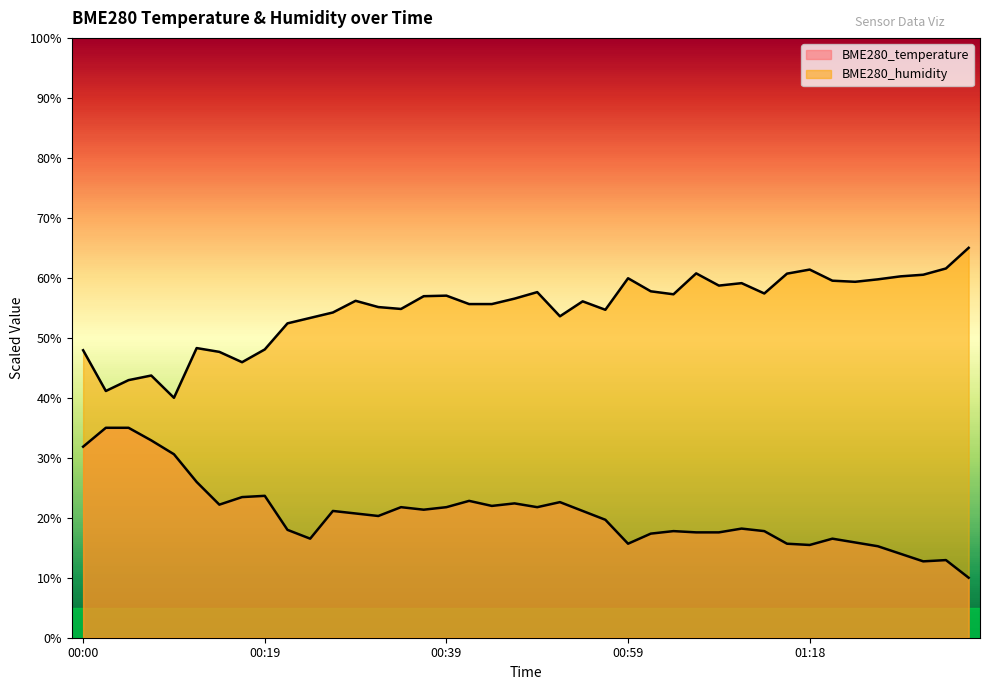

Reading left to right, list all the values displayed in this chart.

BME280_temperature: 00:00=31.8	00:02=35.0	00:05=35.0	00:07=32.9	00:10=30.6	00:12=26.0	00:14=22.2	00:17=23.4	00:19=23.7	00:22=18.0	00:24=16.5	00:27=21.1	00:29=20.7	00:32=20.3	00:34=21.8	00:37=21.3	00:39=21.8	00:41=22.8	00:44=22.0	00:46=22.4	00:49=21.8	00:51=22.6	00:54=21.1	00:56=19.7	00:59=15.7	01:01=17.4	01:04=17.8	01:06=17.6	01:09=17.6	01:11=18.2	01:13=17.8	01:16=15.7	01:18=15.5	01:21=16.5	01:23=15.9	01:26=15.3	01:28=14.0	01:31=12.7	01:33=12.9	01:36=10.0
BME280_humidity: 00:00=47.9	00:02=41.1	00:05=42.9	00:07=43.7	00:10=40.0	00:12=48.3	00:14=47.7	00:17=45.9	00:19=48.1	00:22=52.4	00:24=53.3	00:27=54.2	00:29=56.2	00:32=55.1	00:34=54.8	00:37=56.9	00:39=57.0	00:41=55.6	00:44=55.6	00:46=56.5	00:49=57.6	00:51=53.6	00:54=56.1	00:56=54.7	00:59=59.9	01:01=57.8	01:04=57.3	01:06=60.7	01:09=58.7	01:11=59.1	01:13=57.4	01:16=60.7	01:18=61.4	01:21=59.5	01:23=59.3	01:26=59.7	01:28=60.2	01:31=60.5	01:33=61.6	01:36=65.0